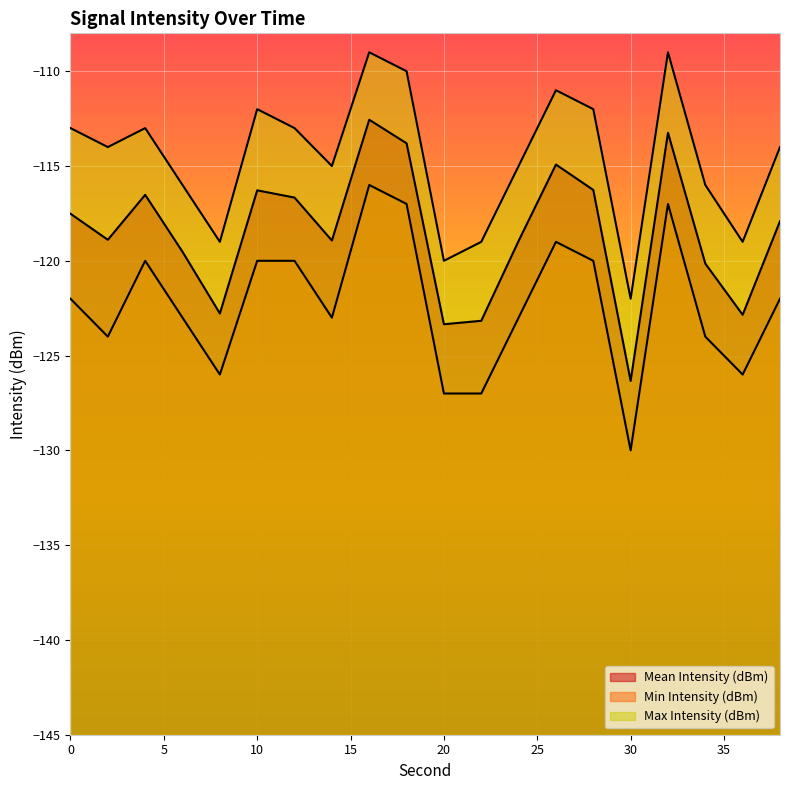

The value of Max Intensity (dBm) at 10 is -112.0. True or false?

True